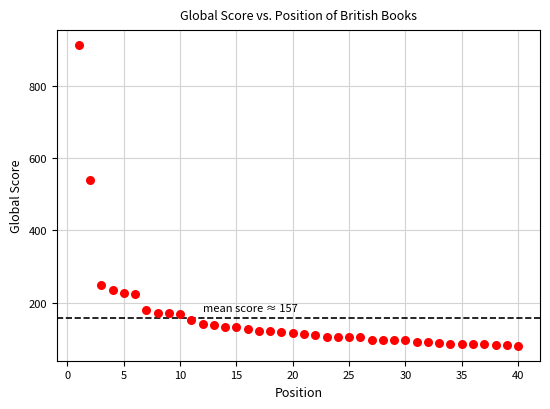

What is the range of Y values (max minus min)?

832